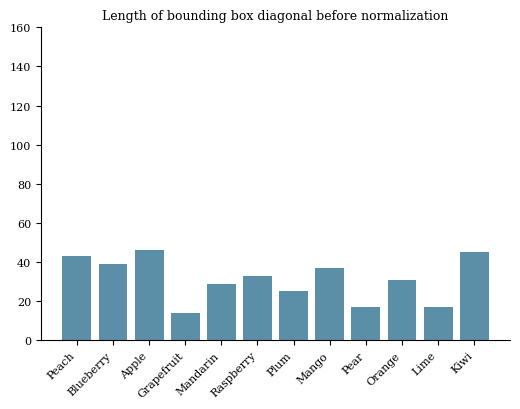

What is the sum of all values?

376